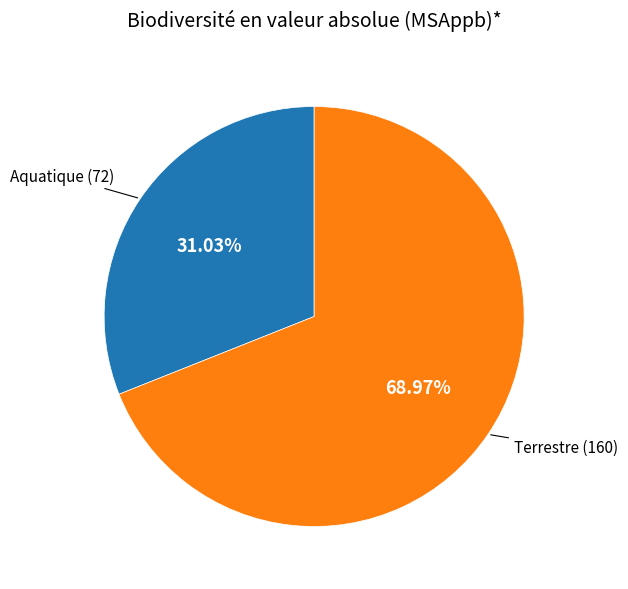

Which has a higher value, Aquatique or Terrestre?

Terrestre